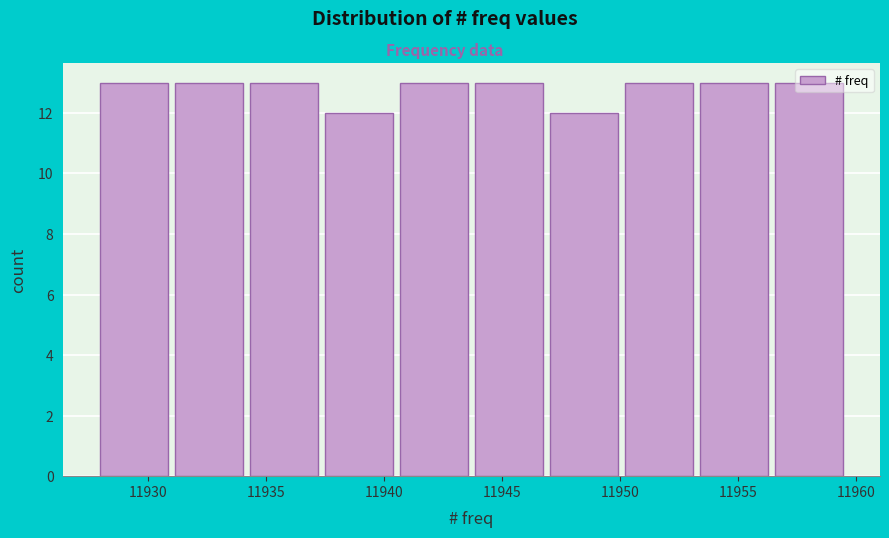

Reading left to right, list every bar in this chart as the range it spans on the x-axis followed by its height. Neither the bar edges nor the heights are printed on the chart, so give them approximately, as read against the axes.

11928.0 to 11931.0: 13
11931.0 to 11934.5: 13
11934.5 to 11937.5: 13
11937.5 to 11940.5: 12
11940.5 to 11944.0: 13
11944.0 to 11947.0: 13
11947.0 to 11950.0: 12
11950.0 to 11953.5: 13
11953.5 to 11956.5: 13
11956.5 to 11960.0: 13